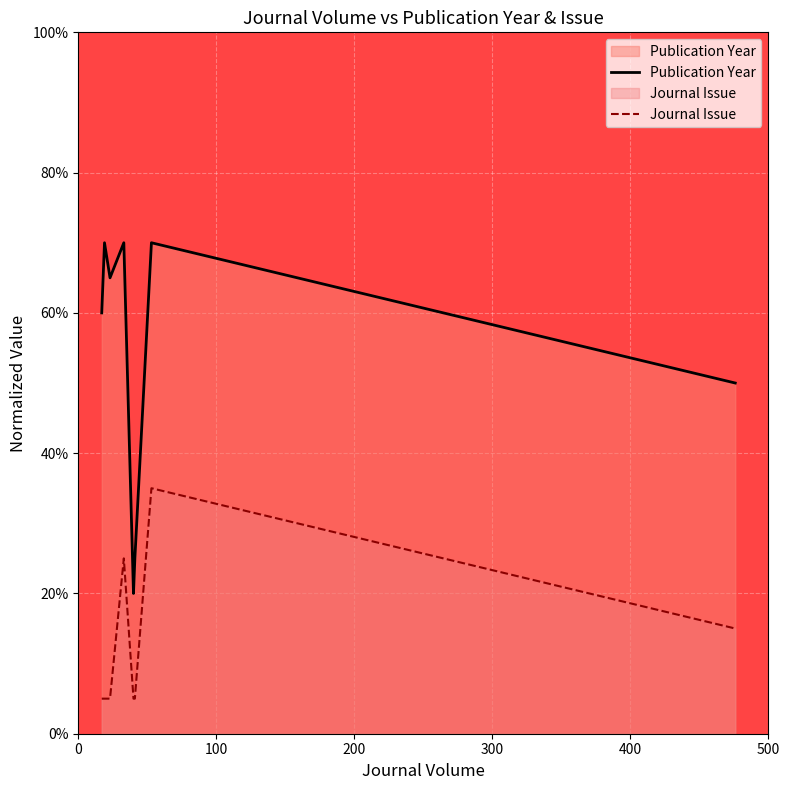

List the series in order of their overall mean, highest first.

Publication Year, Journal Issue